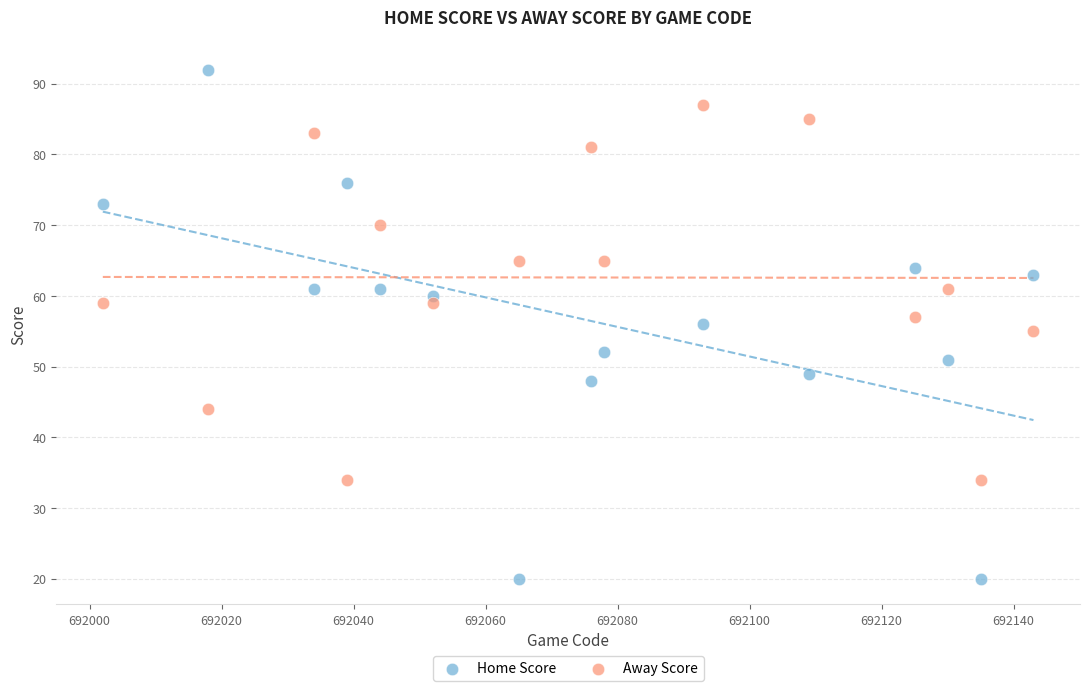

Which series contains the lowest Y value?

Home Score